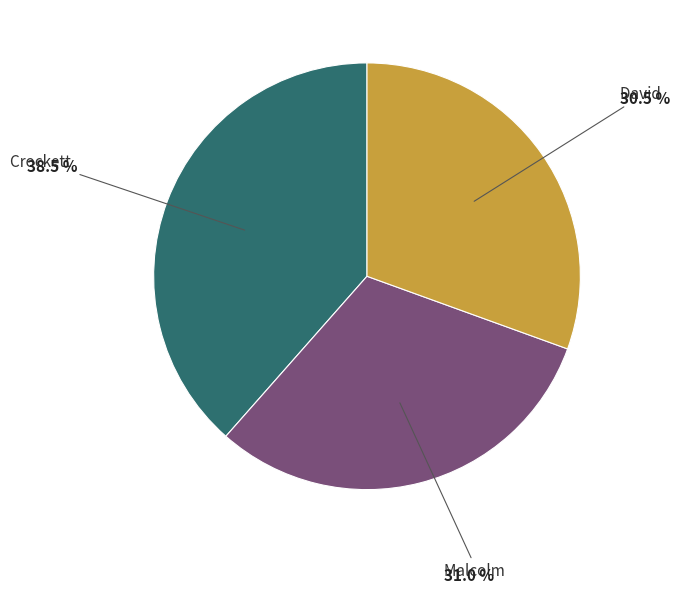

How many segments does this pie chart have?

3